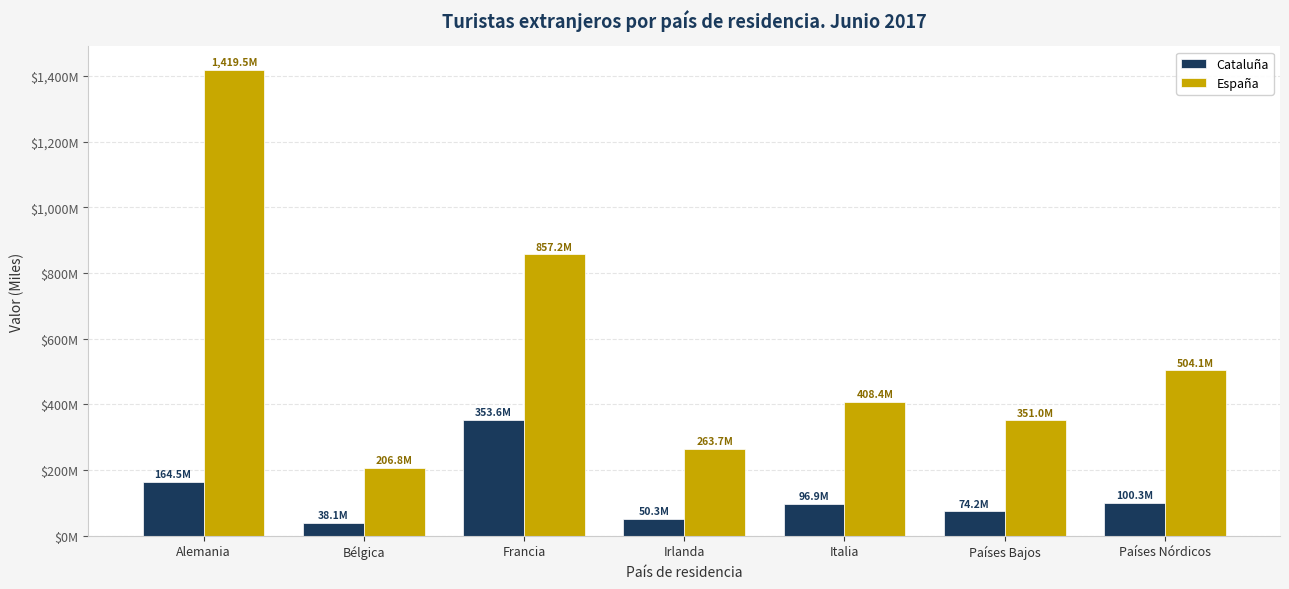

Are the bars grouped side by side (vs. stacked)?

Yes